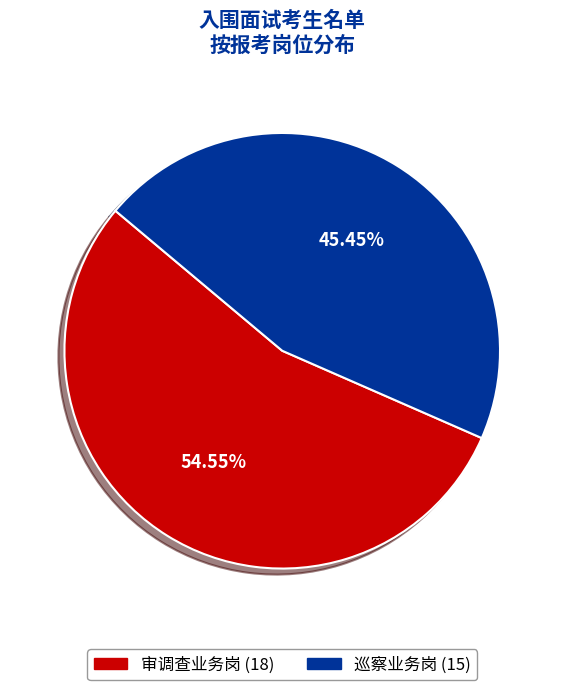

What is the largest slice in the pie chart?

审调查业务岗